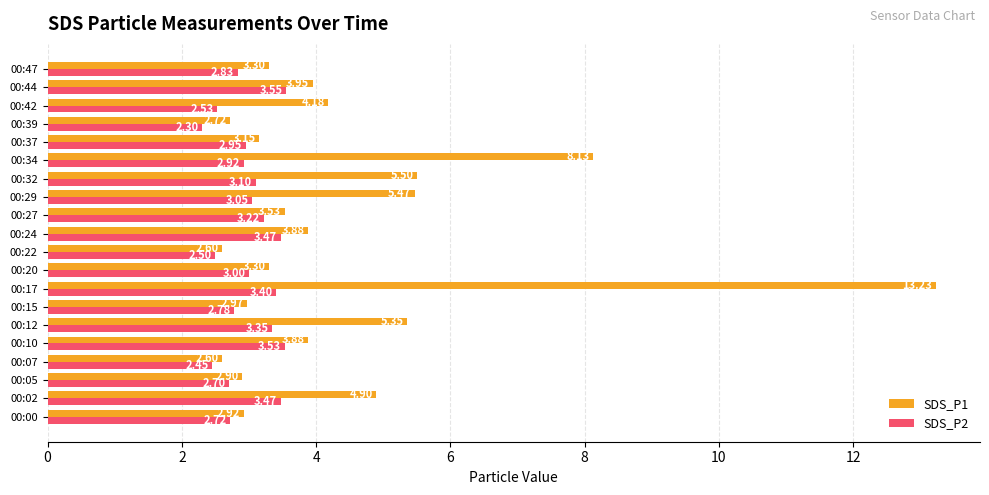

What is the difference between the second highest and minimum values in the SDS_P2 series?

1.2